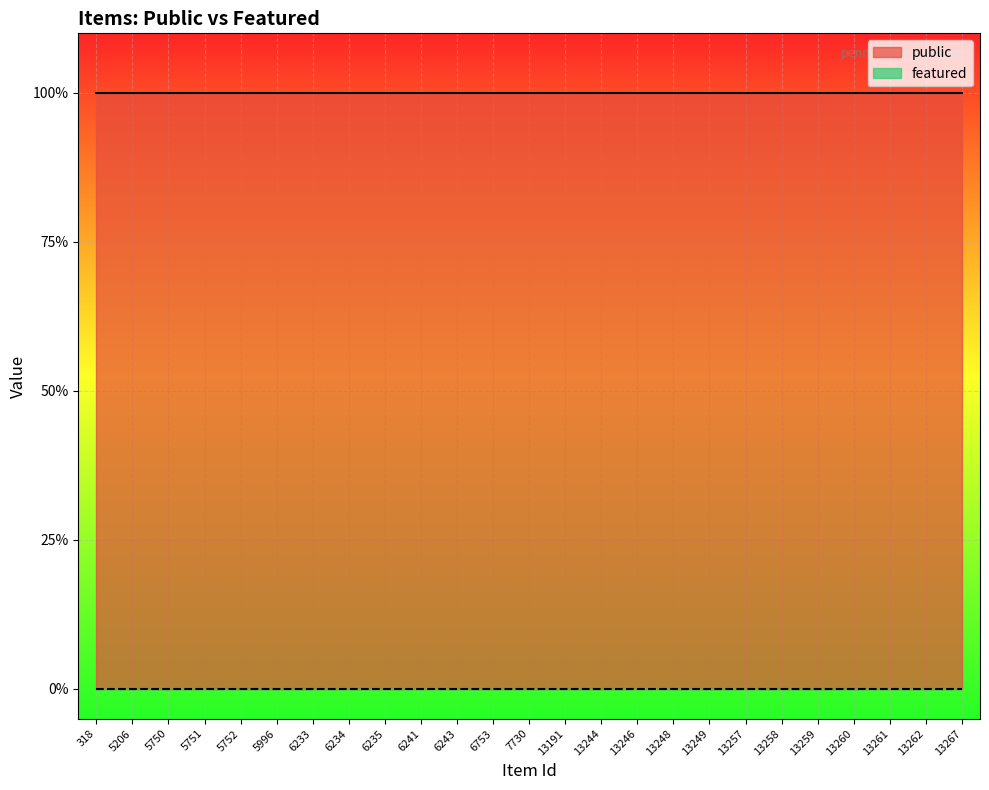

List the series in order of their peak value, lowest first.

featured, public